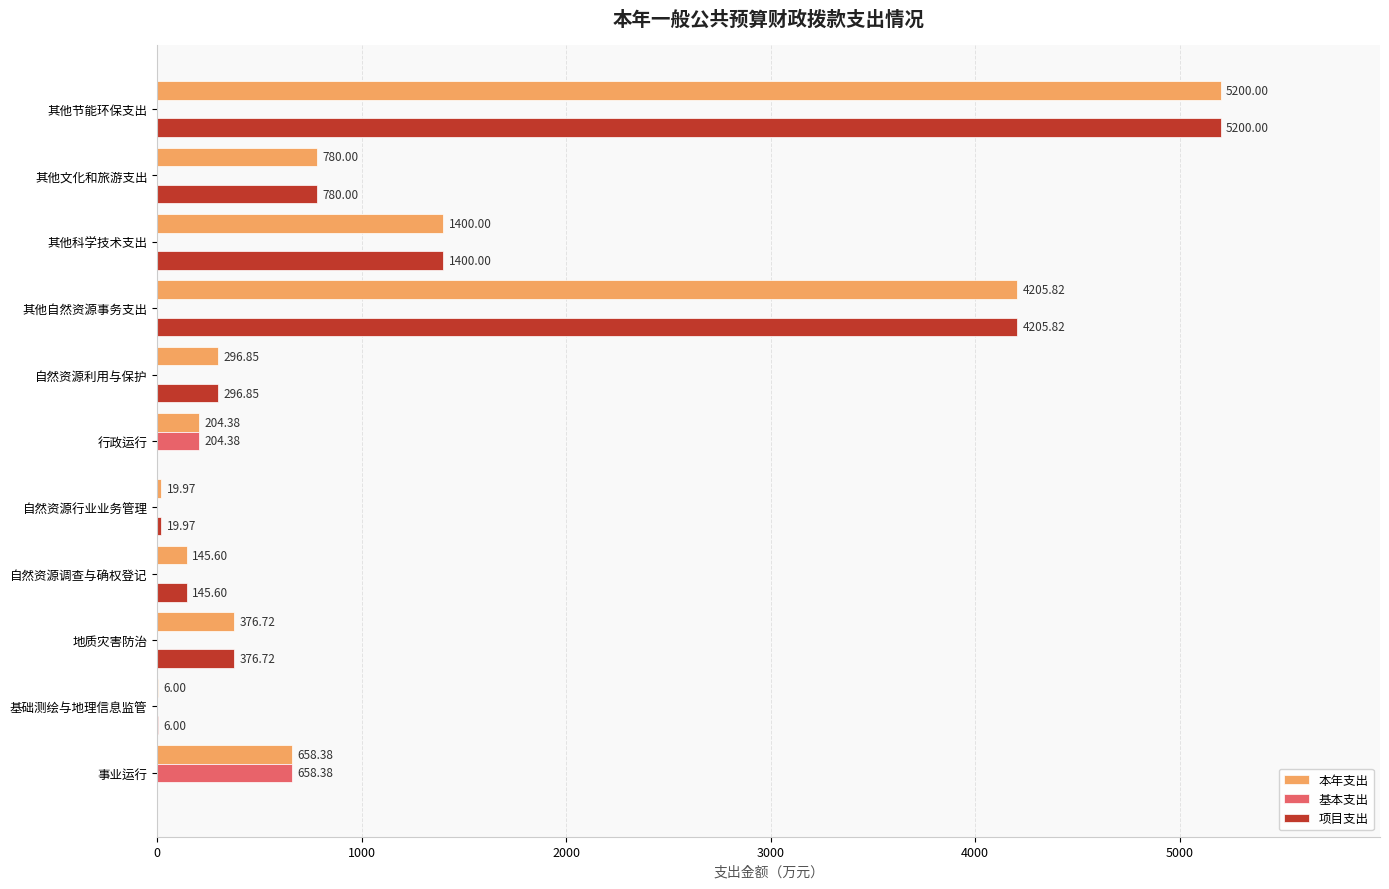

At which label is 项目支出 closest to 2600?

其他科学技术支出